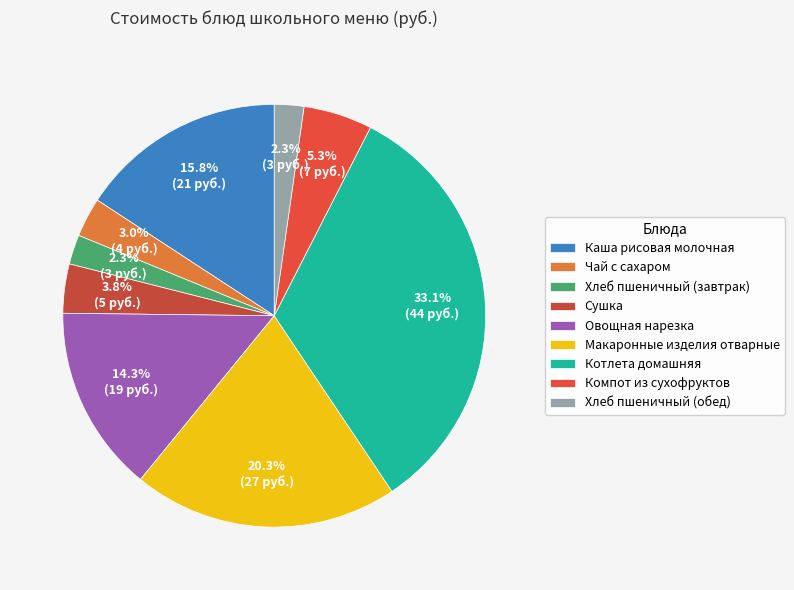

The Сушка slice represents 12% of the pie. True or false?

False